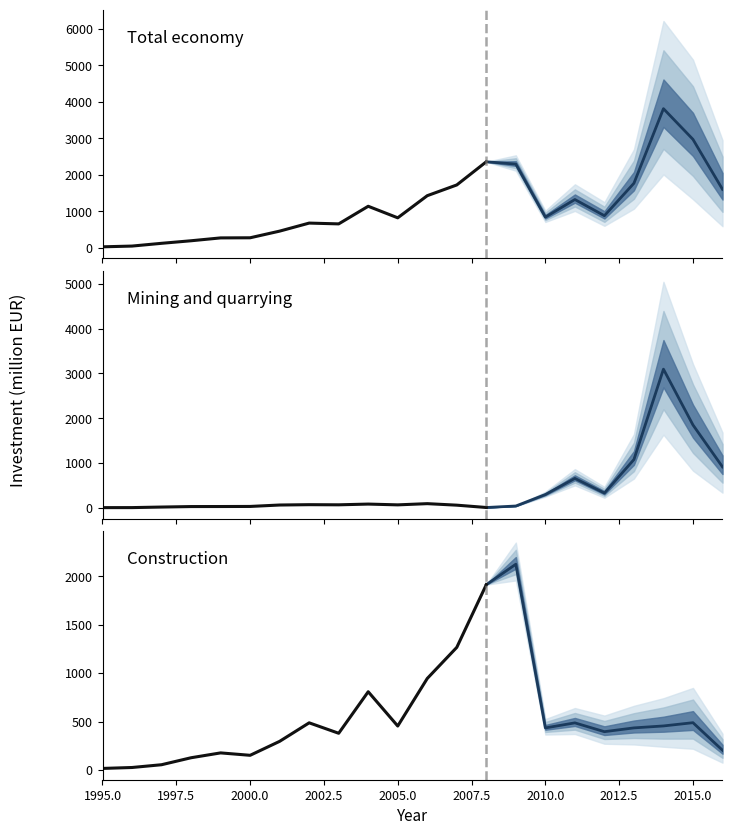

What is the difference between the highest and lowest values at 2002?

672.3